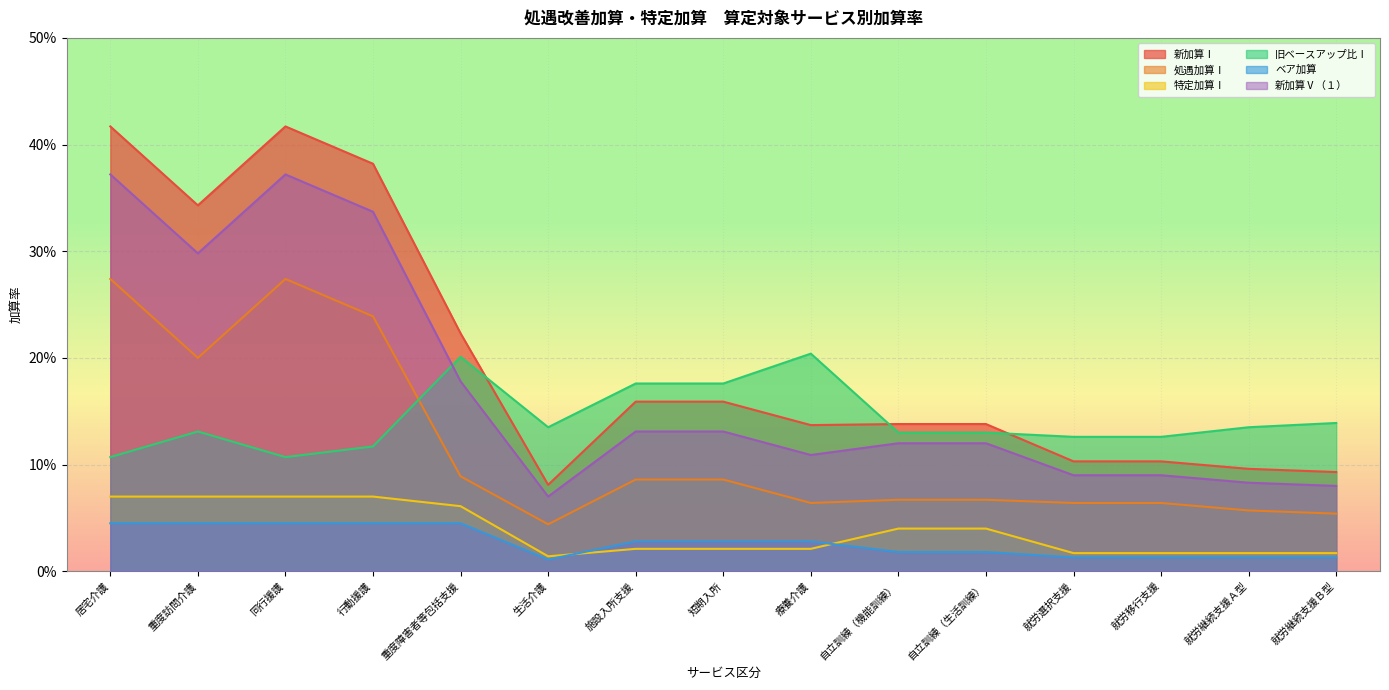

Rank the series at 施設入所支援 from lowest to highest value.

特定加算Ⅰ, ベア加算, 処遇加算Ⅰ, 新加算Ⅴ（１）, 新加算Ⅰ, 旧ベースアップ比Ⅰ